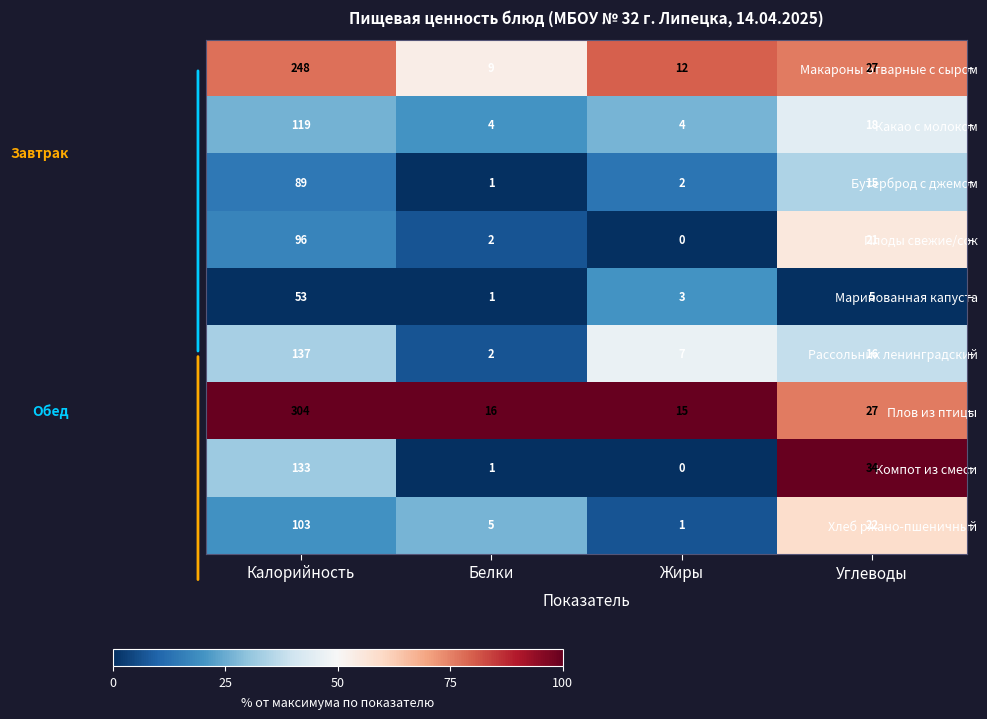

What is the highest value of the Плов из птицы series?

304